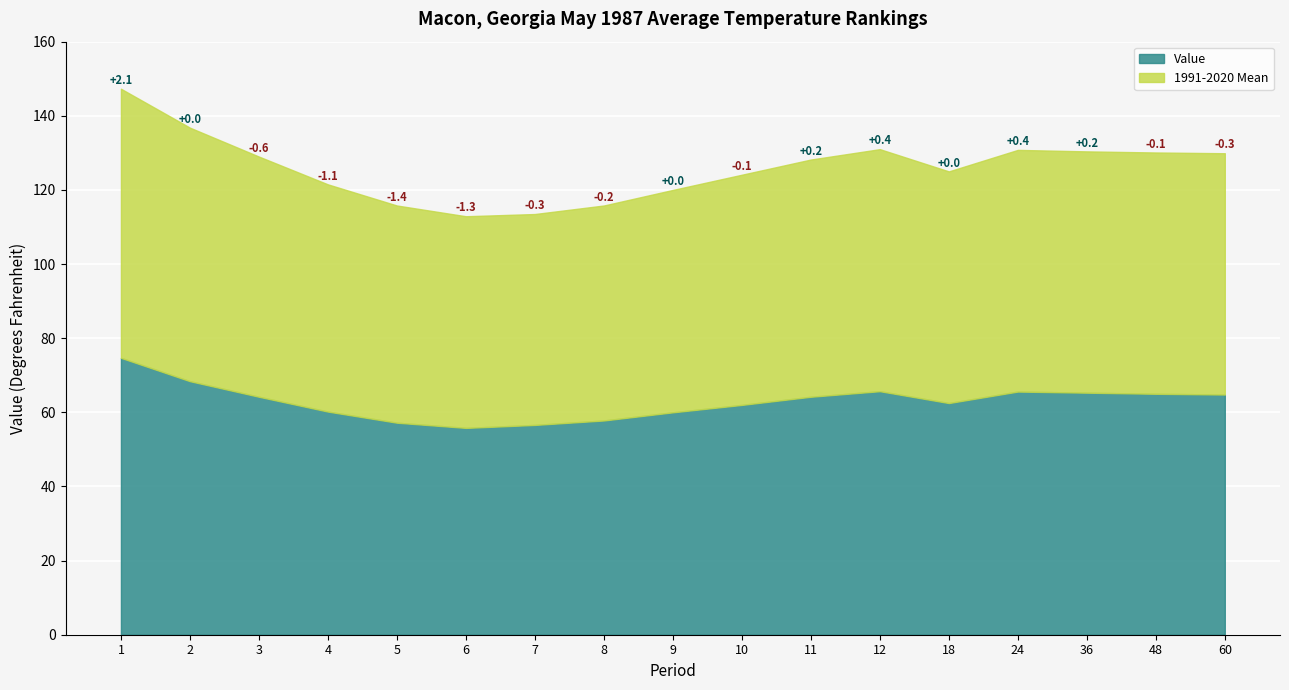

Between 36 and 24, which is larger?

24